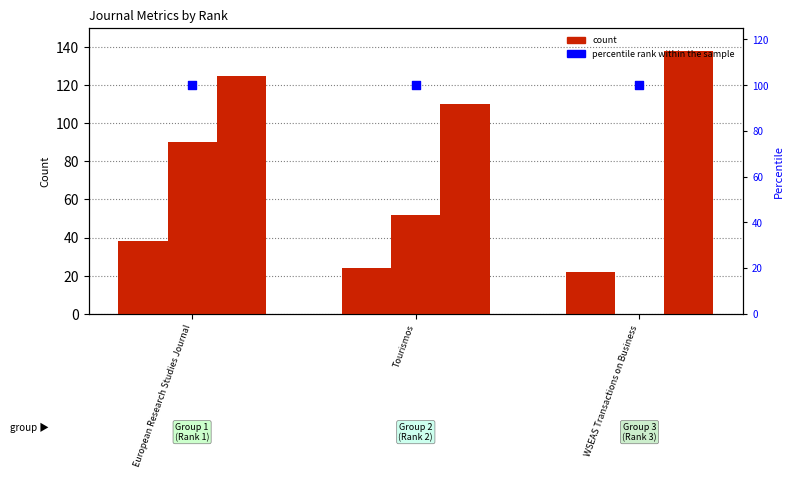

Is the value of Total Docs. (2016) at Tourismos greater than the value of Total Docs. (3years) at Tourismos?

No